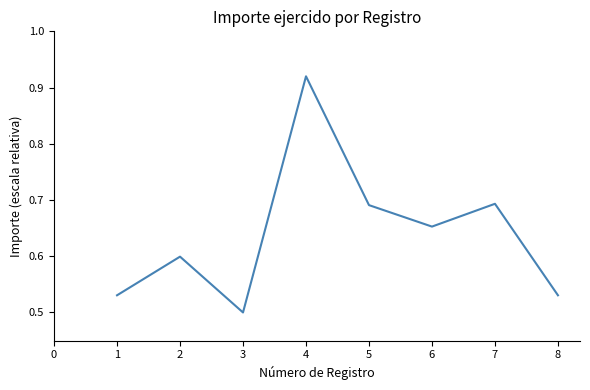

What is the average value?

0.6